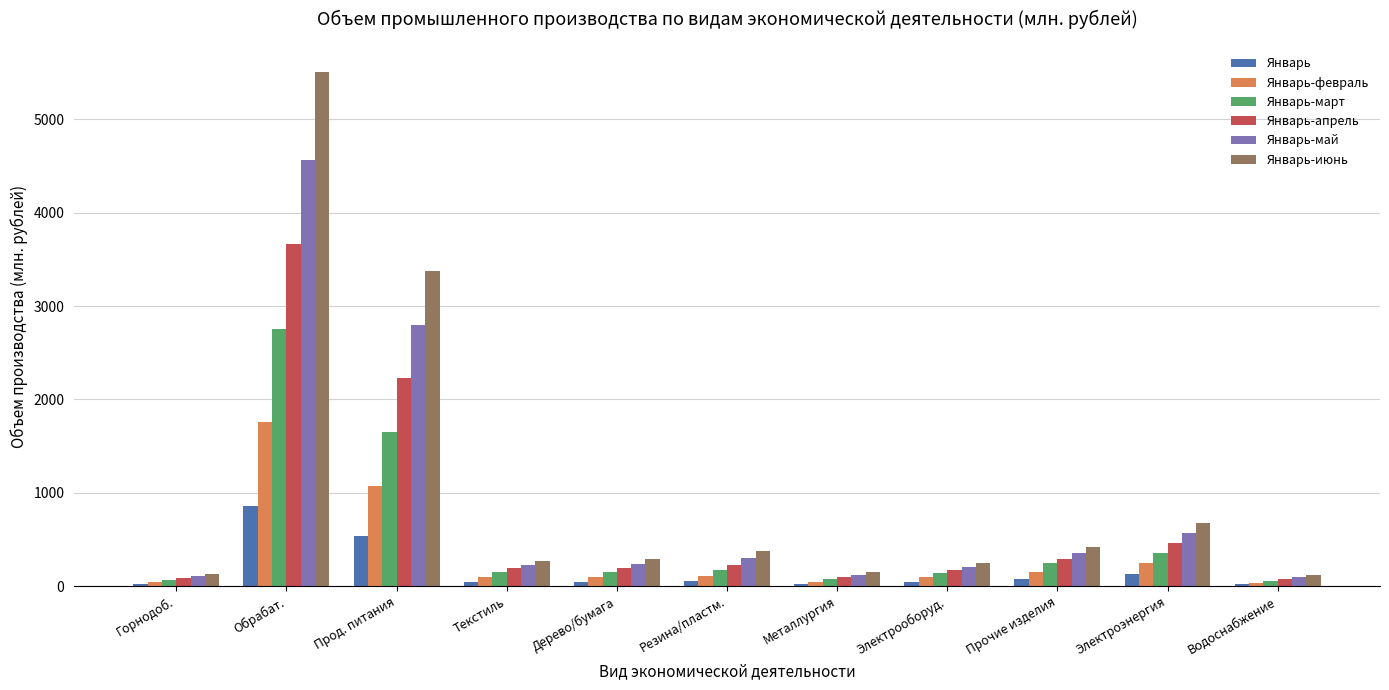

List the series in order of their peak value, highest first.

Январь-июнь, Январь-май, Январь-апрель, Январь-март, Январь-февраль, Январь